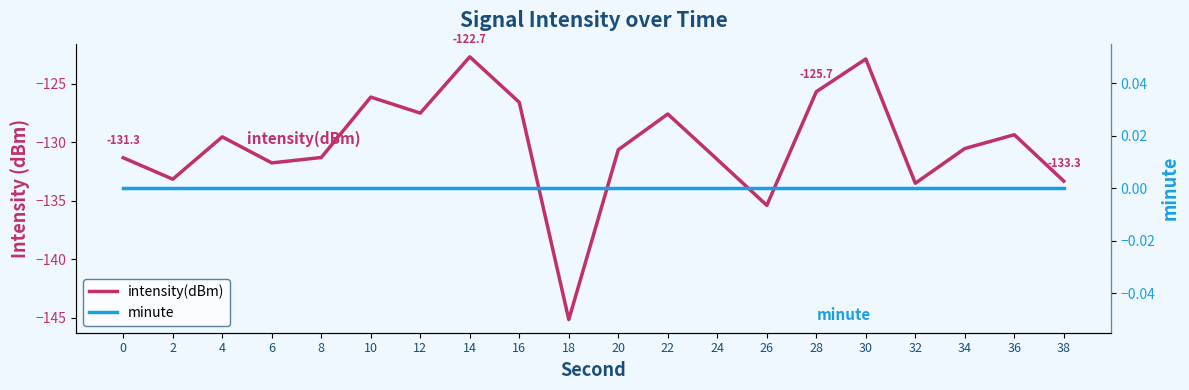

What is the highest value of the intensity(dBm) series?

-122.7